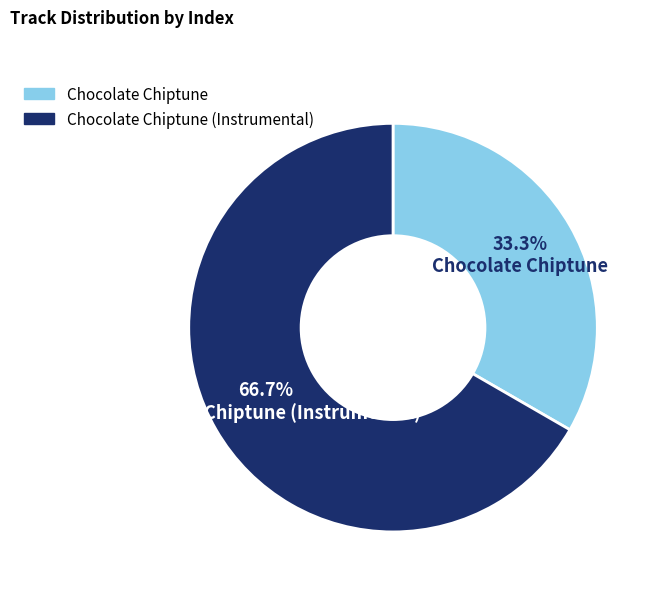

Is the sum of Chocolate Chiptune and Chocolate Chiptune (Instrumental) greater than half?

Yes